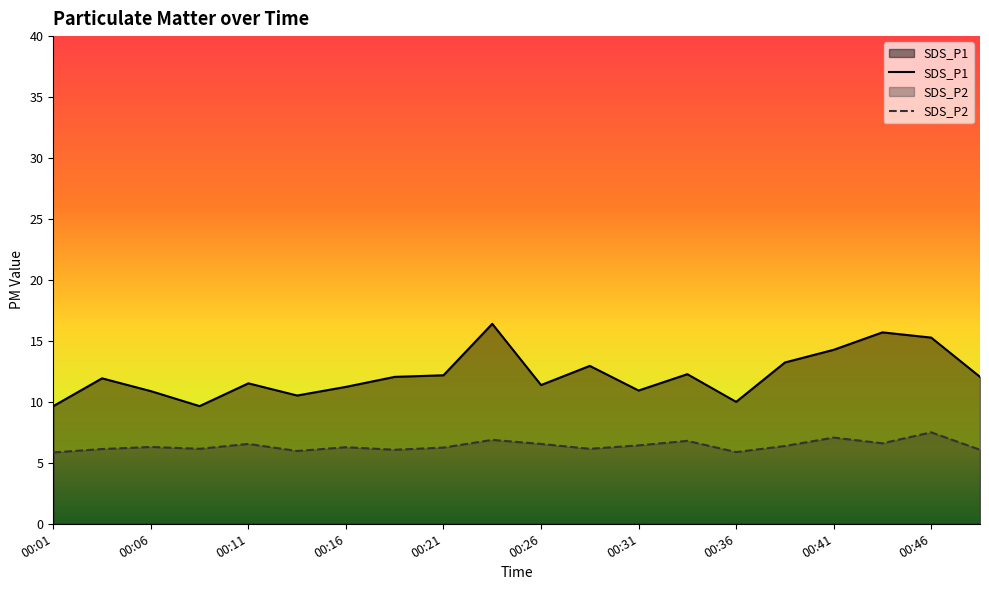

At which category is the sum across all series the highest?

00:23